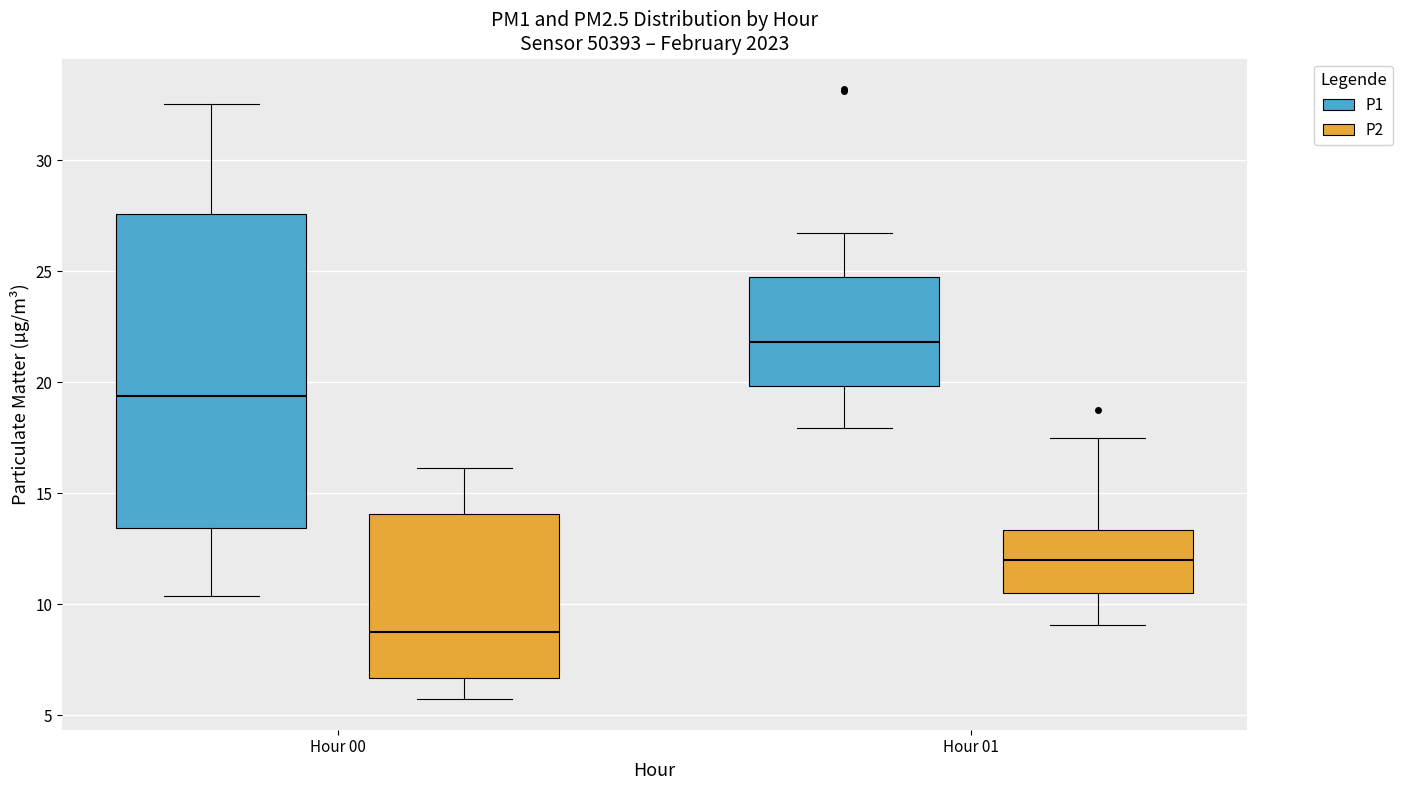

Reading left to right, transcribe this box plot: for each box, give where its median line is, the range the box spans, and where its two whiskers end, as read against the y-axis. The values are not printed on the chart, so give them approximately, as read against the axis.

Hour 00 (P1): median 19.5, box 13.5 to 27.5, whiskers 10.5 to 32.5
Hour 00 (P2): median 8.5, box 6.5 to 14.0, whiskers 5.5 to 16.0
Hour 01 (P1): median 22.0, box 20.0 to 25.0, whiskers 18.0 to 26.5
Hour 01 (P2): median 12.0, box 10.5 to 13.5, whiskers 9.0 to 17.5